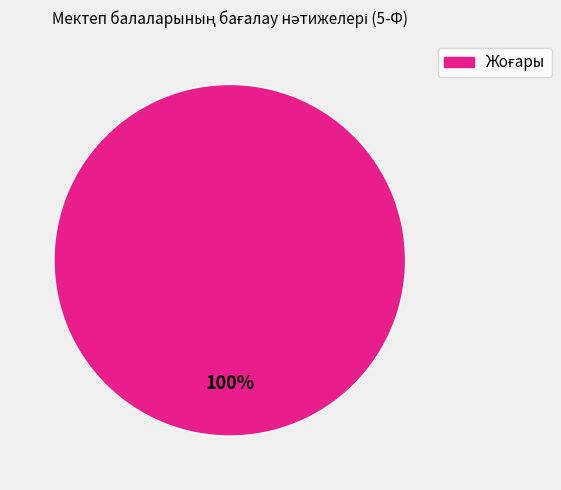

Does any single category account for the majority?

Yes